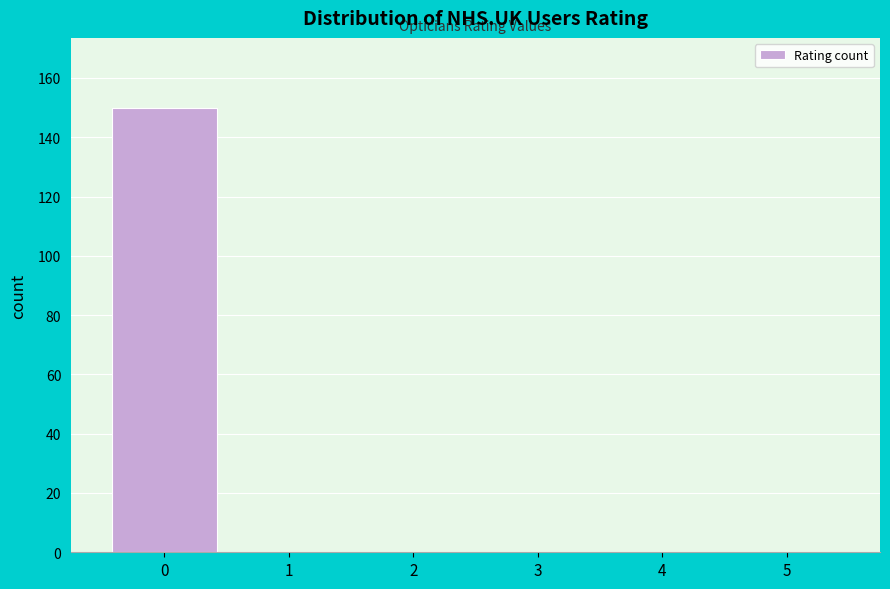

Reading left to right, extract all data points from this chart.

0=150	1=0	2=0	3=0	4=0	5=0